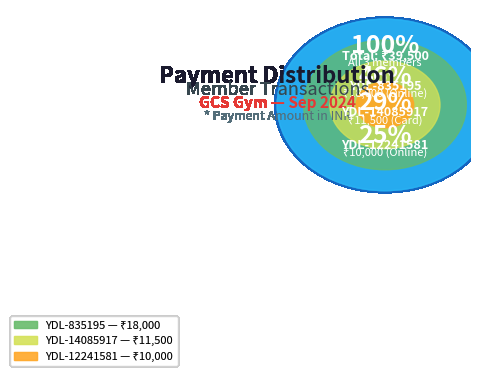

How much of the chart is everything except YDL-12241581 (Online: 10000)?

74.7%